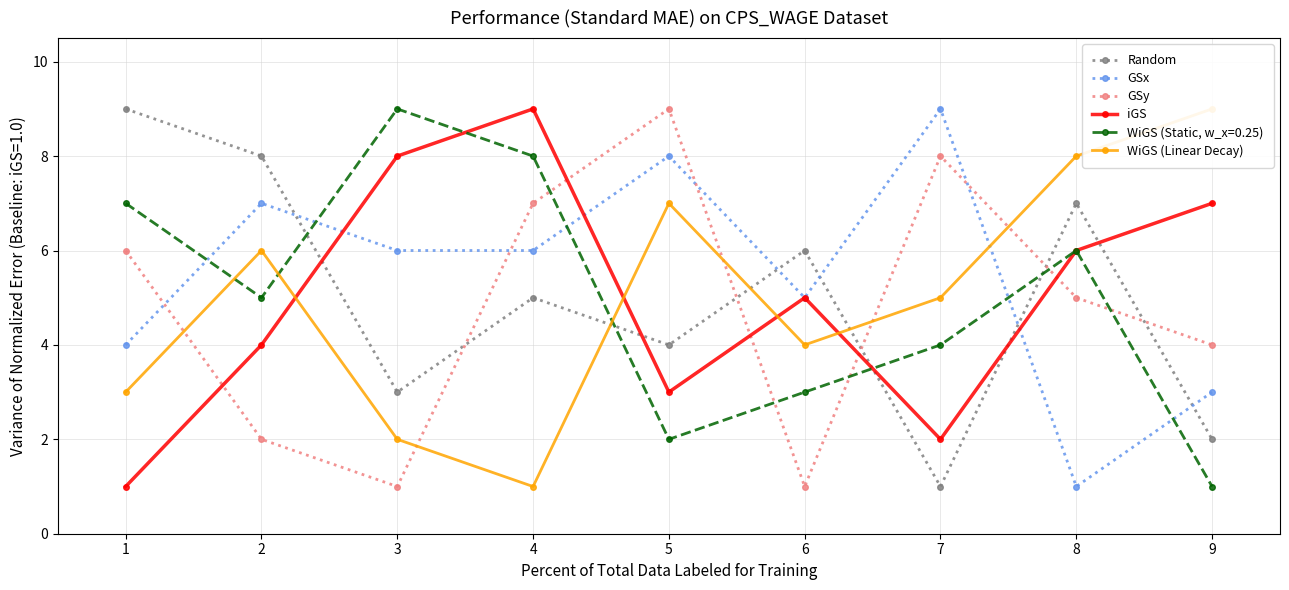

The Random series shows 3 at 3. True or false?

True